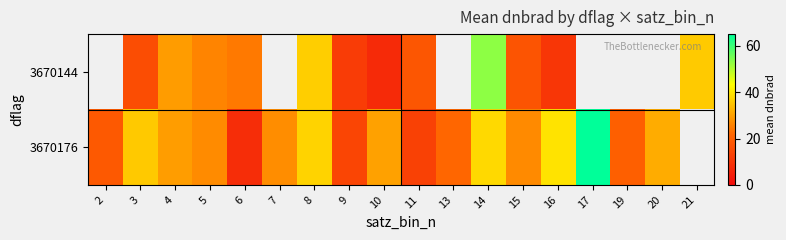

At which category is the sum across all series the highest?

14